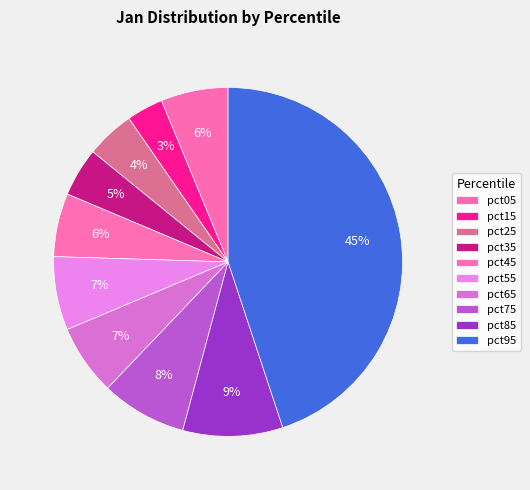

To the nearest percent, what is the difference between the pct25 and pct85 slice percentages?

5%